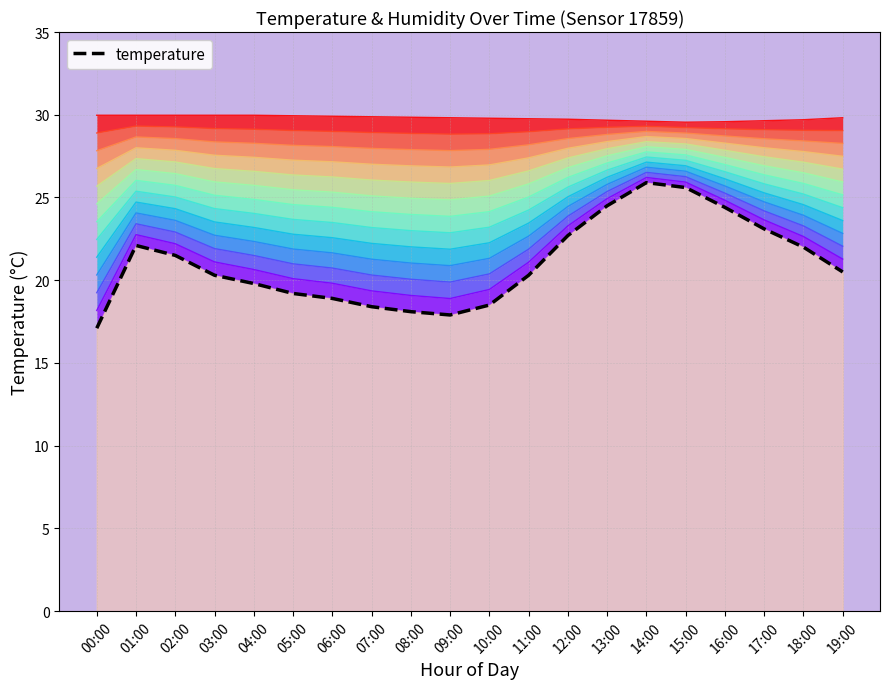

At which label does temperature reach its peak?

14:00